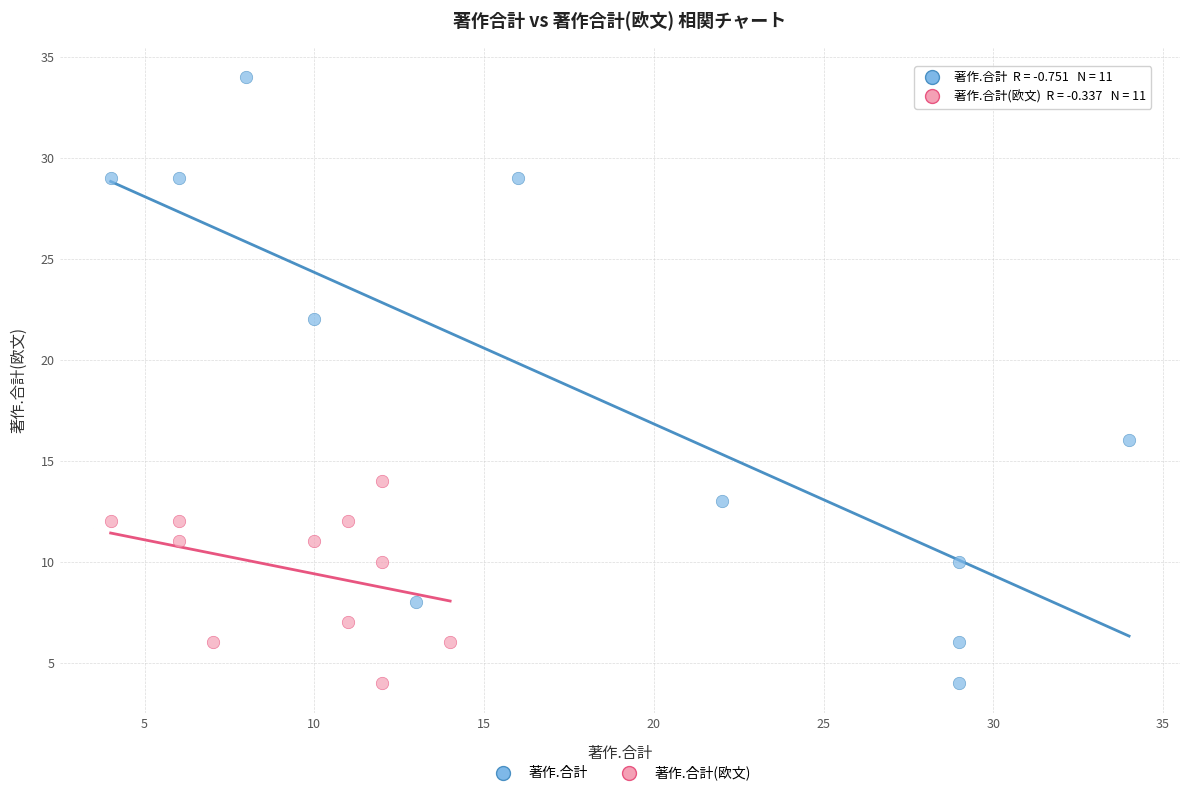

Which series contains the highest Y value?

著作.合計